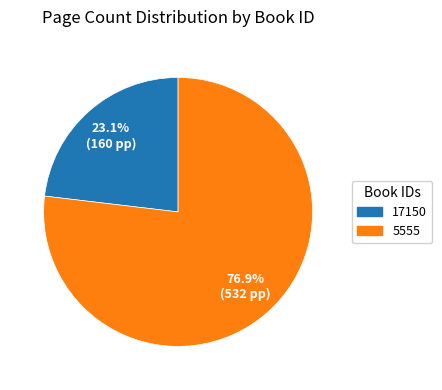

To the nearest percent, what is the average slice percentage?

50%